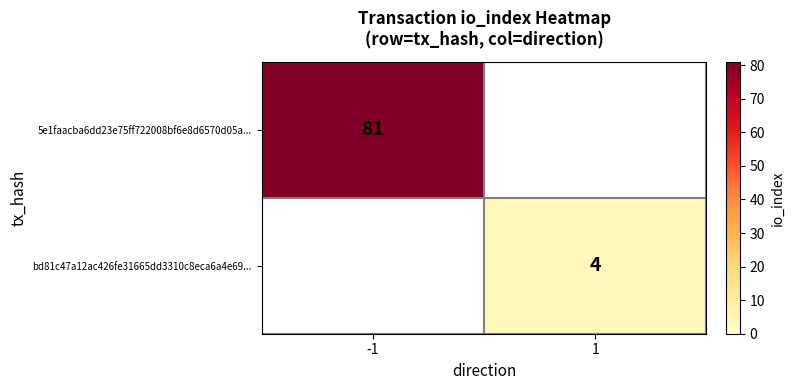

The 5e1faacba6dd23e75ff722008bf6e8d6570d05a... series shows 137 at -1. True or false?

False